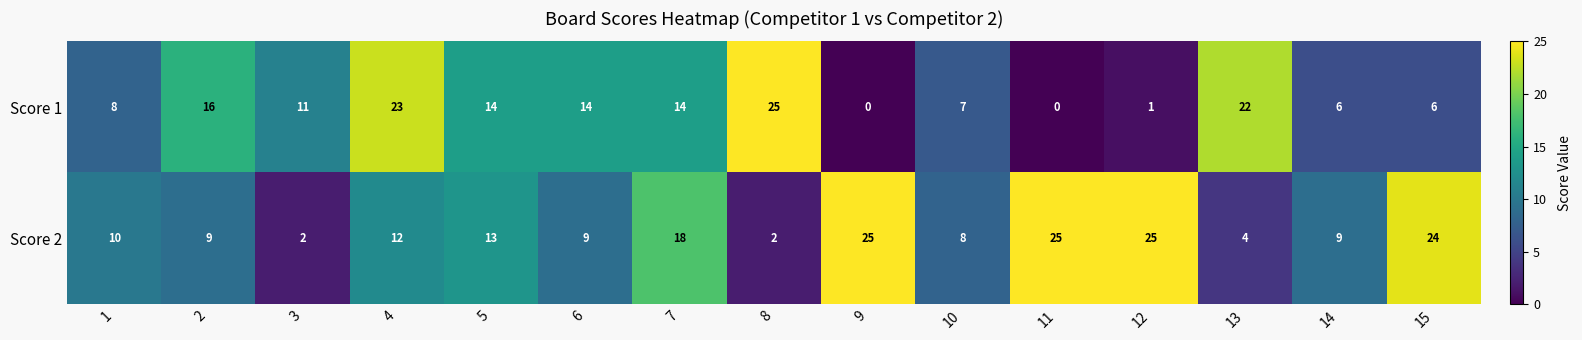

What is the maximum value for Score 2?

25